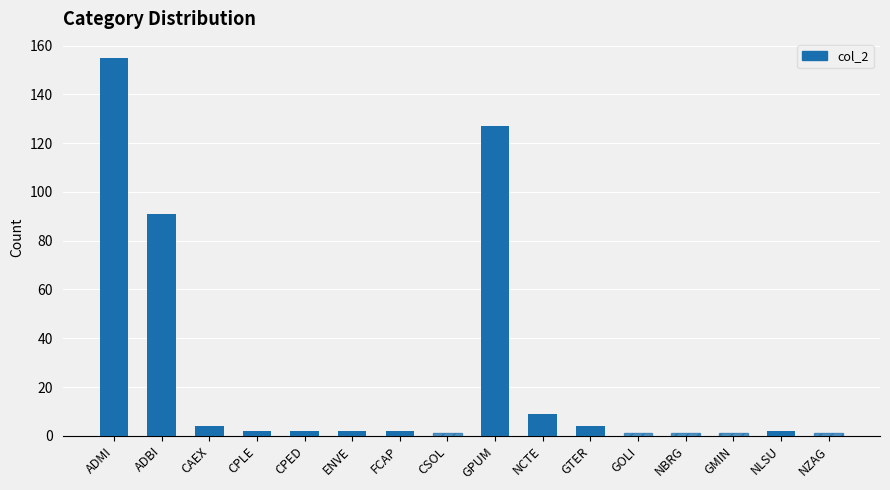

Reading left to right, transcribe all the data shown in this chart.

155	91	4	2	2	2	2	1	127	9	4	1	1	1	2	1